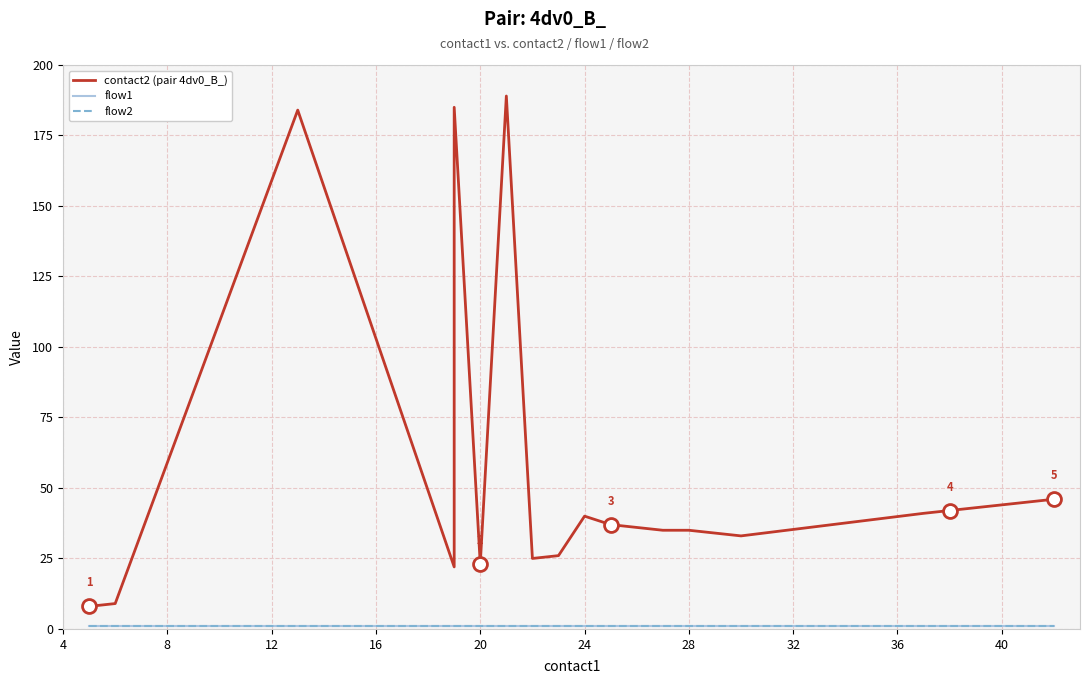

Which series has the largest range (max minus min)?

contact2 (pair 4dv0_B_)